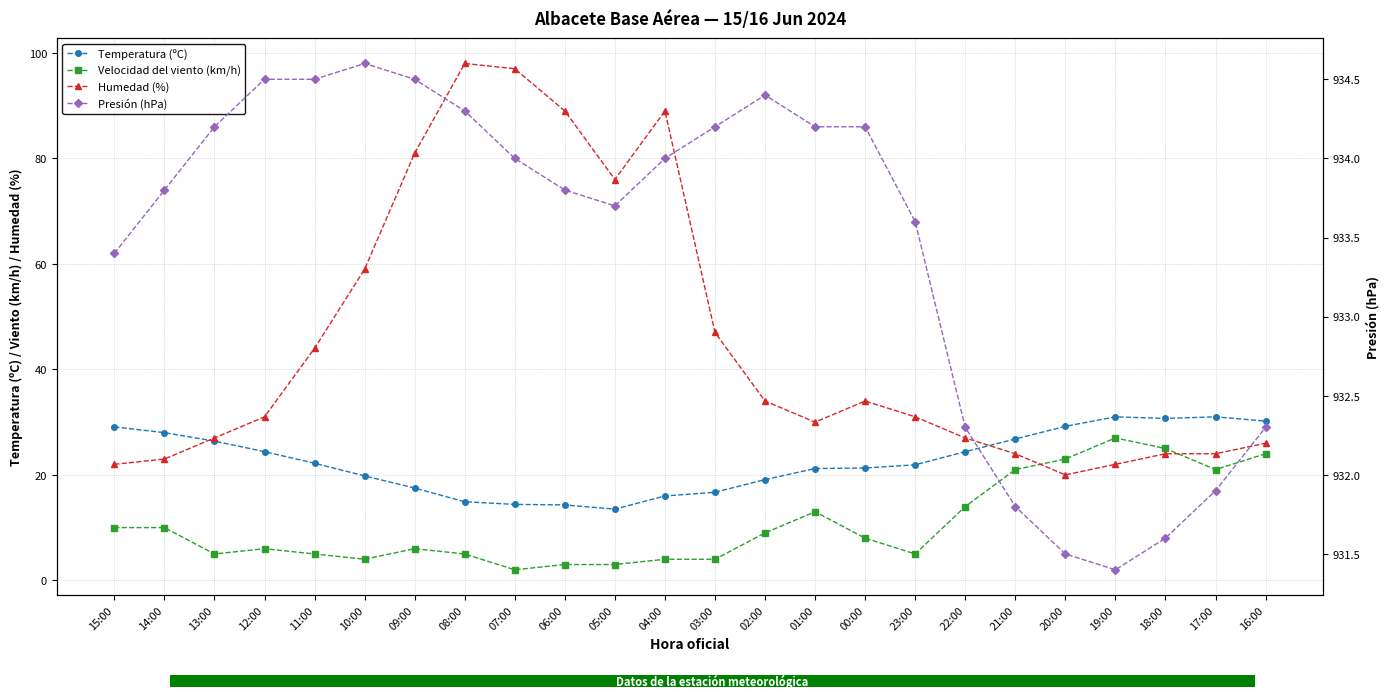

How many distinct data groups are displayed?

4